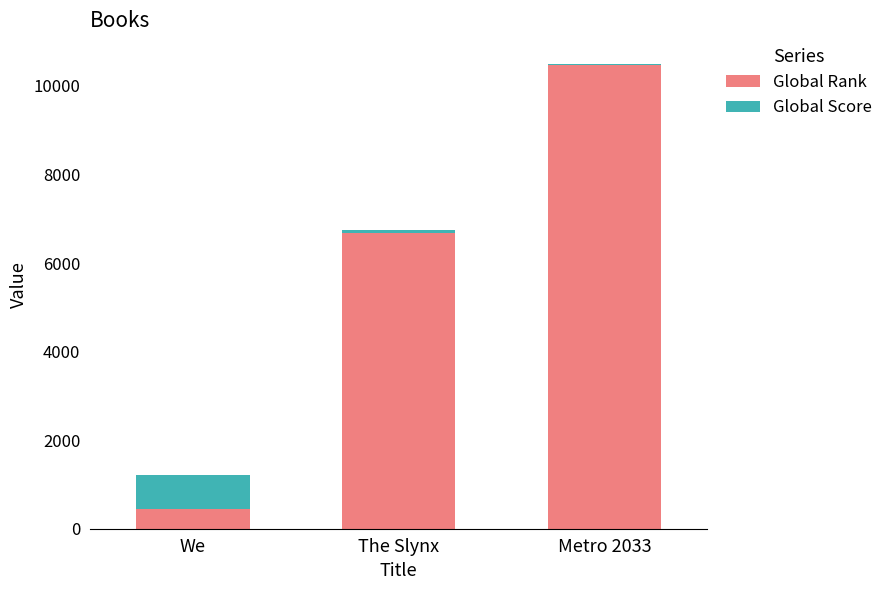

Reading left to right, transcribe the values for Global Rank.

We=456	The Slynx=6685	Metro 2033=10479